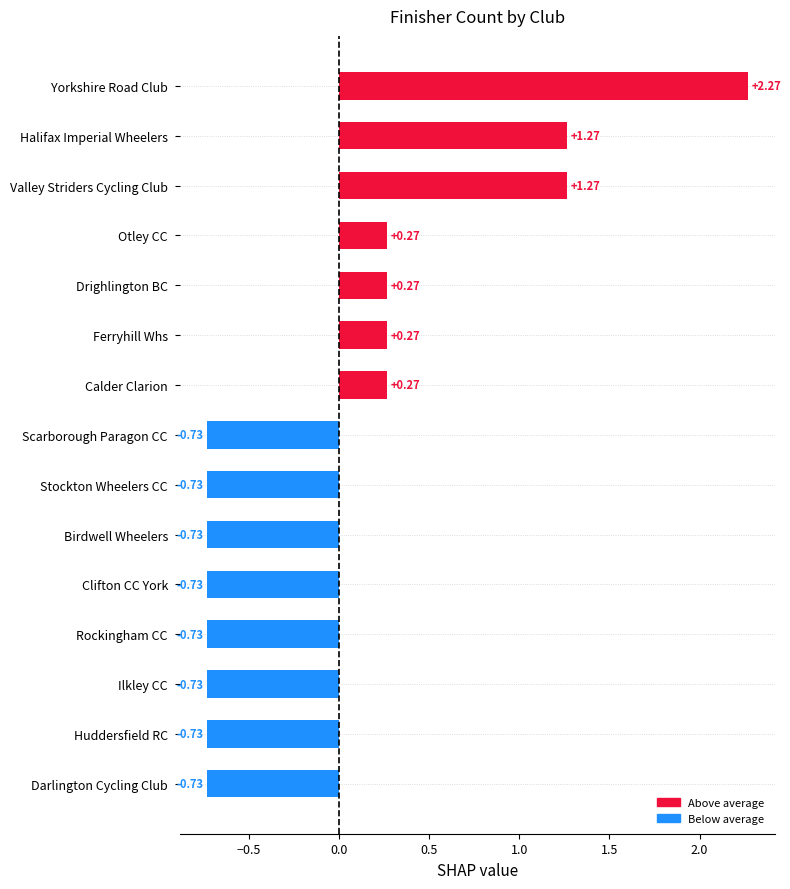

What is the difference between the maximum and minimum values?

3.0